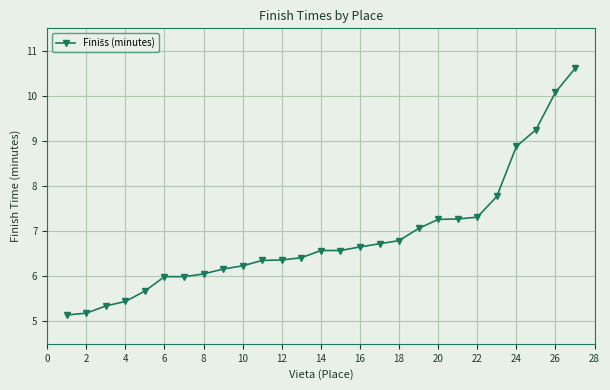

What is the minimum value shown in the chart?

5.1